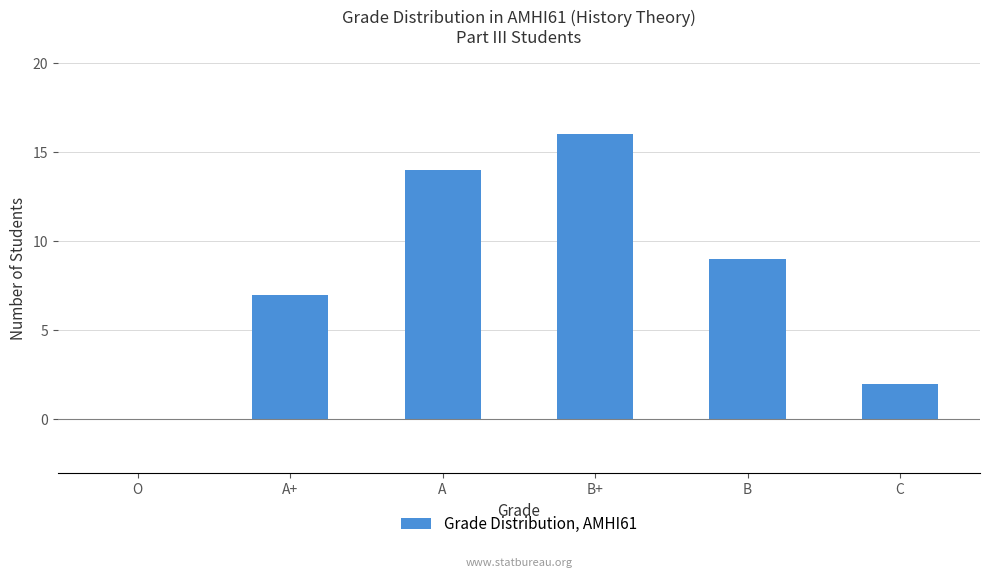

Reading left to right, extract all data points from this chart.

0	7	14	16	9	2